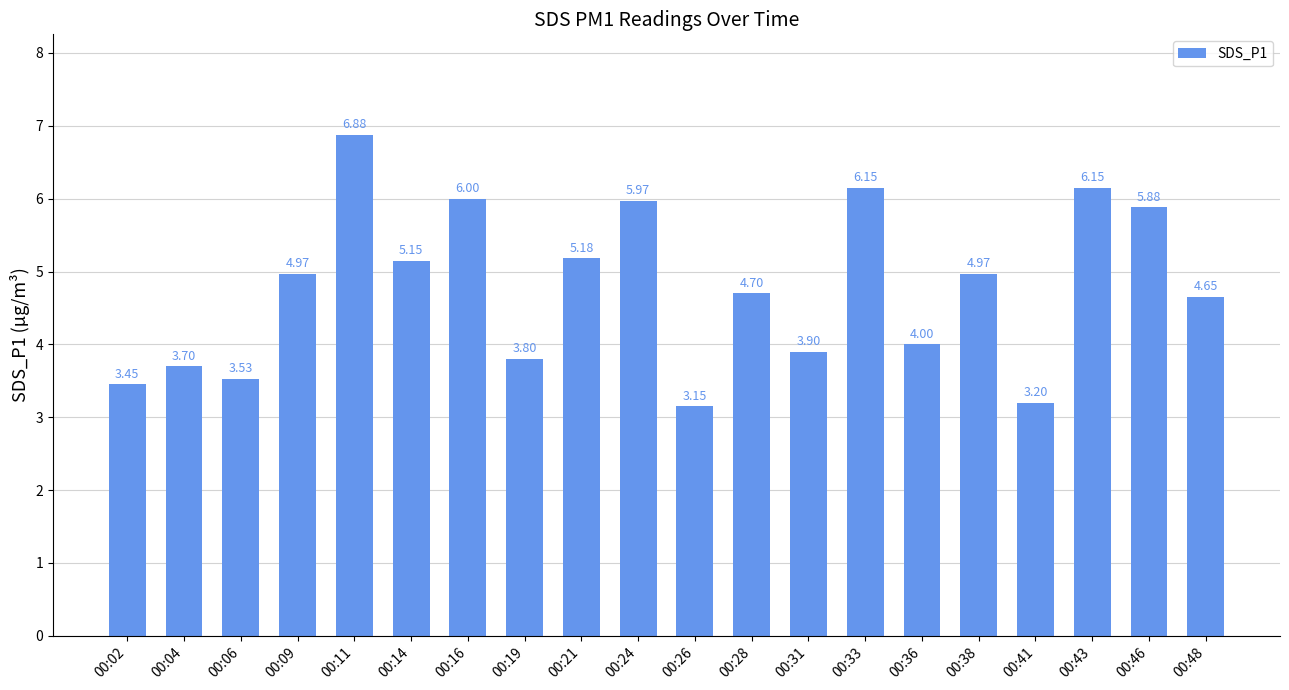

What is the change in value from 00:19 to 00:36?

+0.2